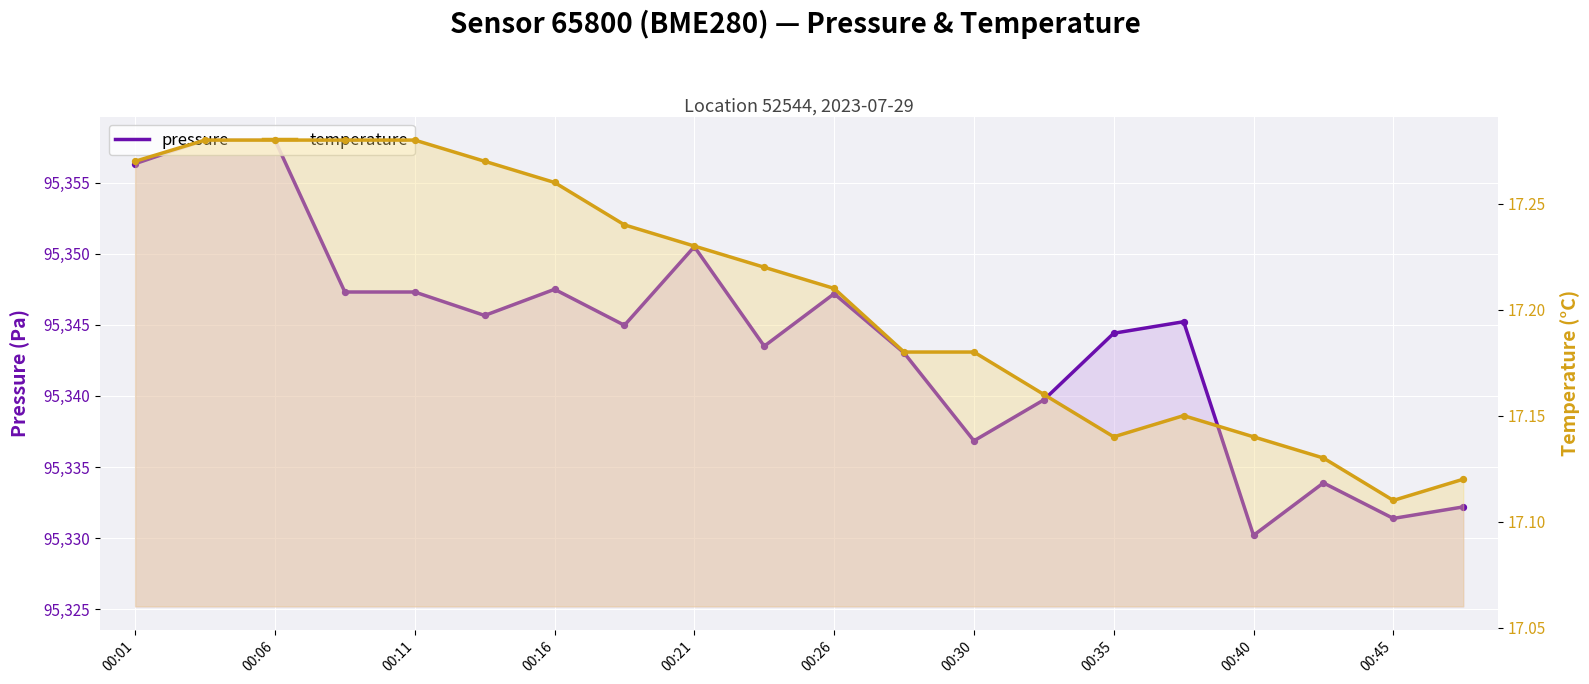

Which series contains the lowest Y value?

temperature